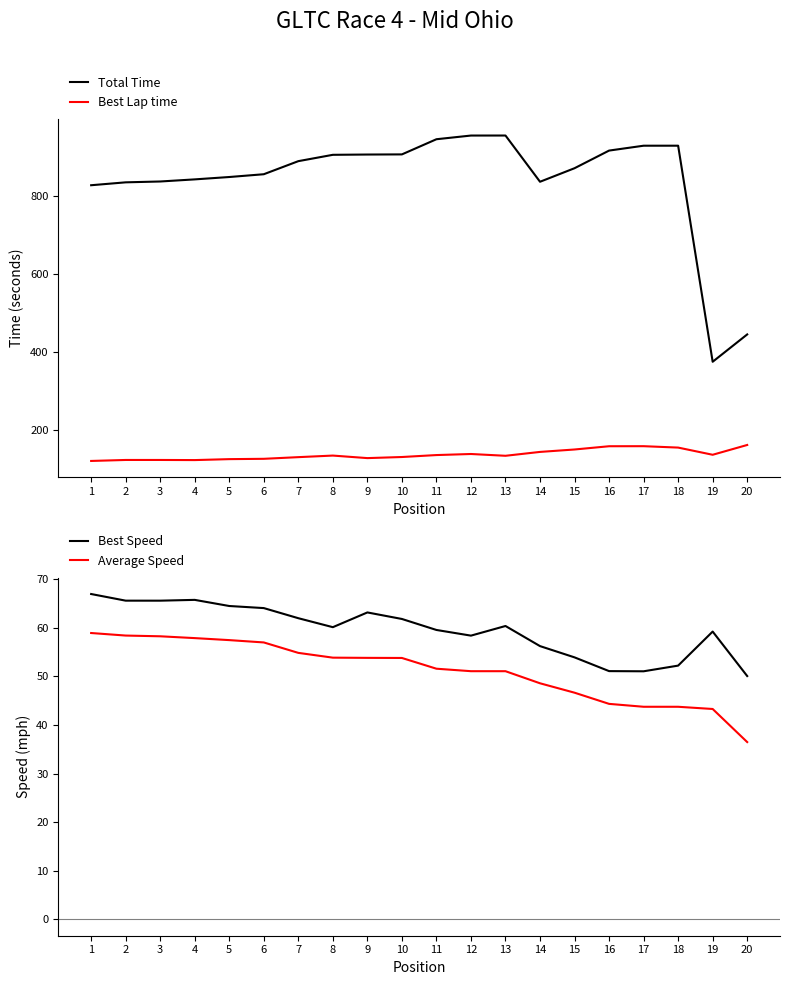

Between 19 and 5, which is larger?

5